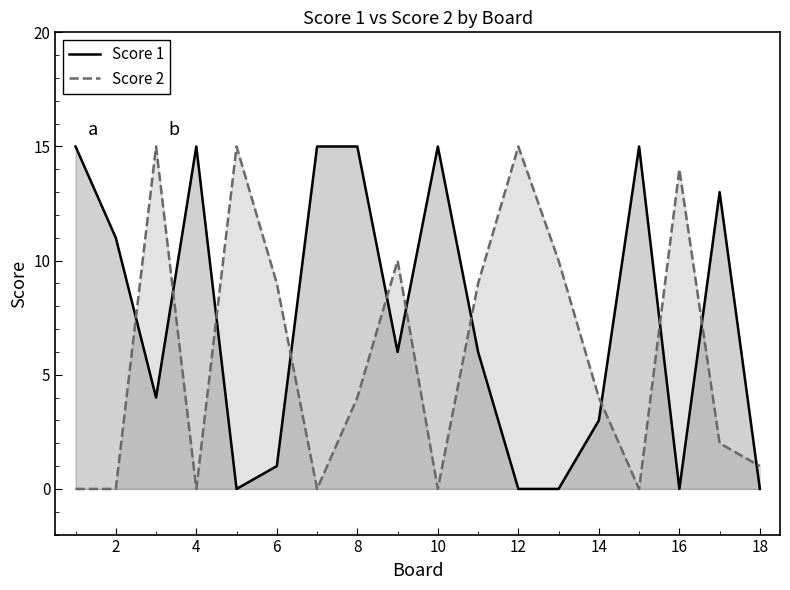

After their last crossing, which series has the higher values: Score 2 or Score 1?

Score 2